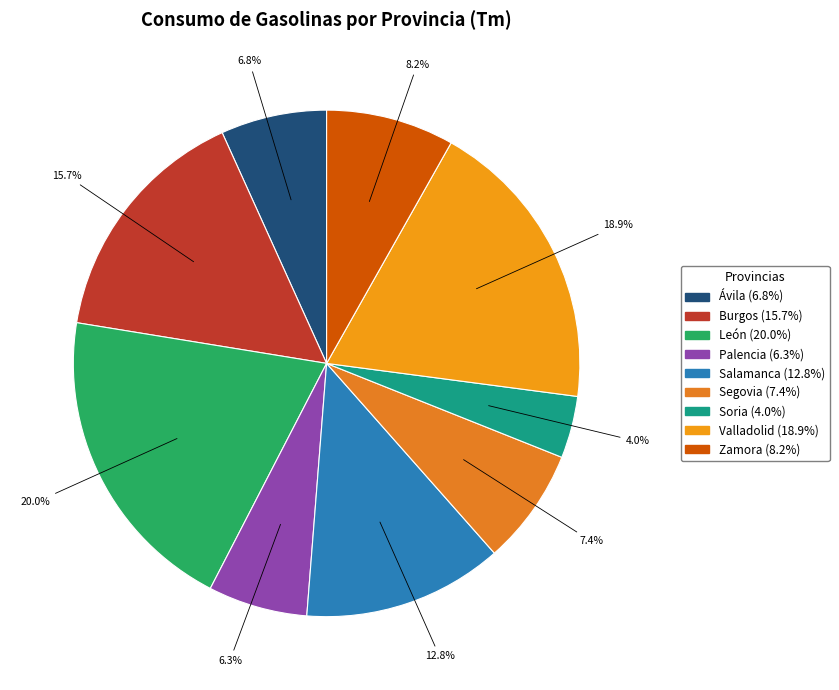

To the nearest percent, what portion does Ávila represent?

7%